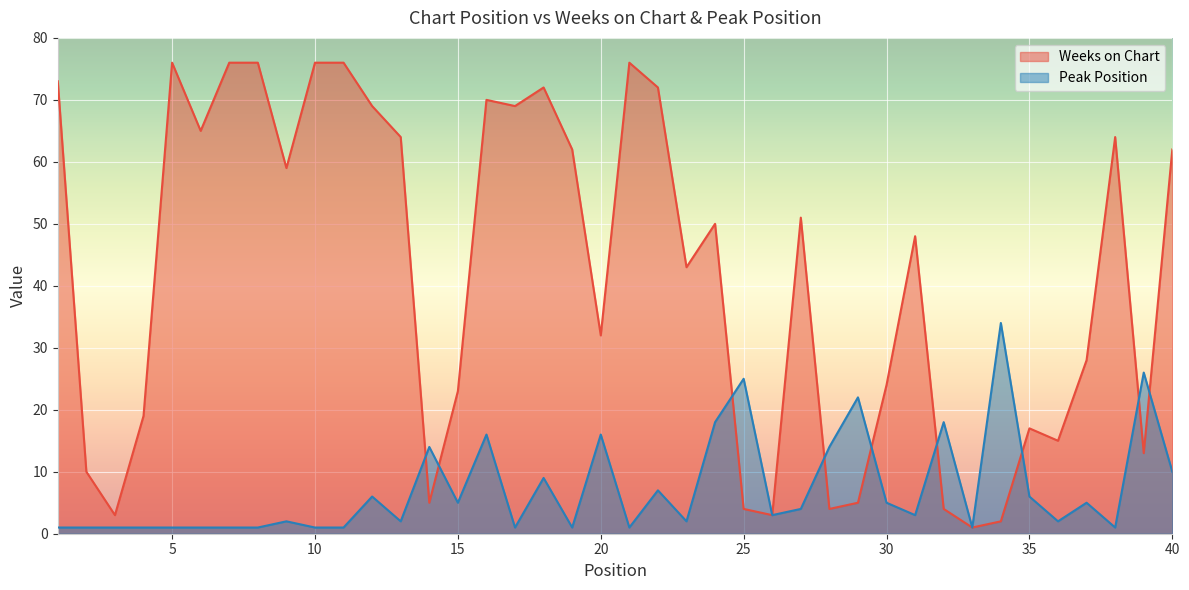

Which series has the largest range (max minus min)?

Weeks on Chart